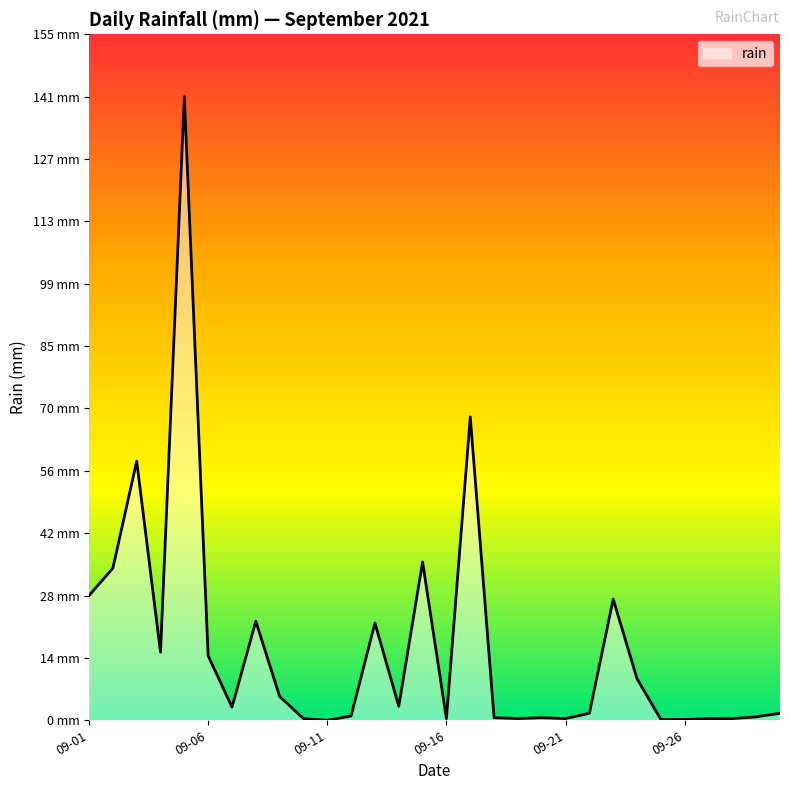

Reading left to right, transcribe all the data shown in this chart.

28.2	34.4	58.6	15.4	141.0	14.6	3.0	22.4	5.4	0.4	0.0	1.0	22.0	3.2	35.8	0.4	68.6	0.6	0.4	0.6	0.4	1.6	27.4	9.4	0.2	0.2	0.4	0.4	0.8	1.6